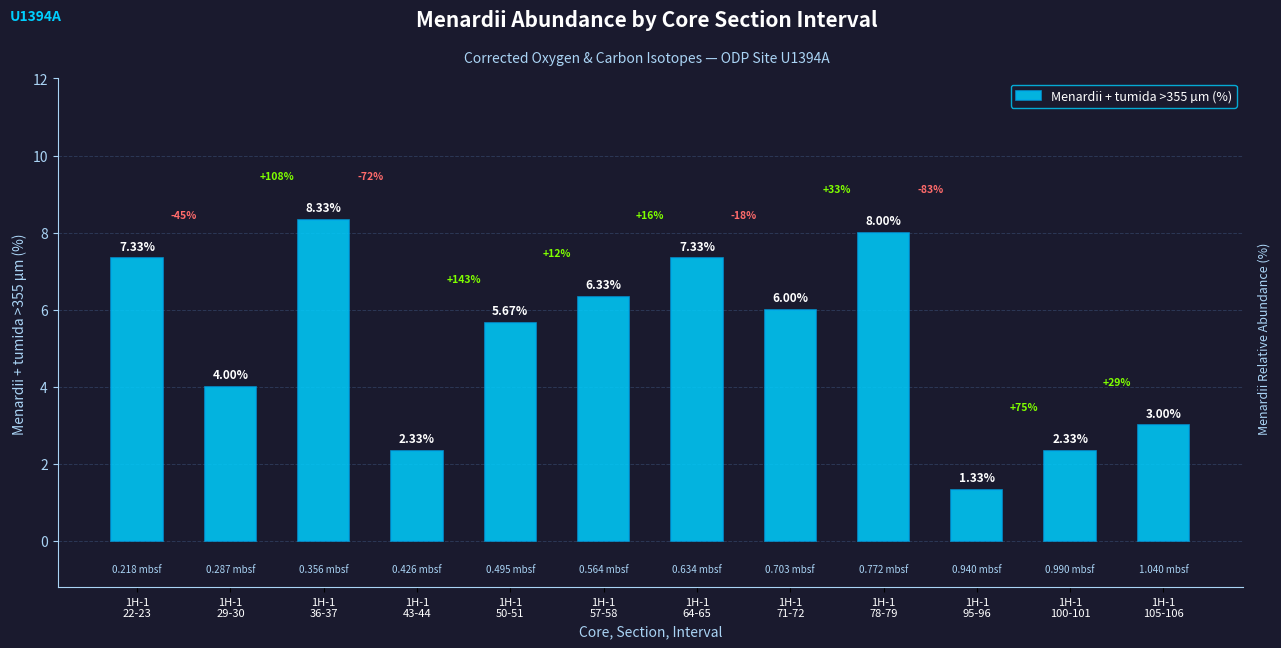

What is the sum of the values at 1H-1
43-44 and 1H-1
71-72?

8.3